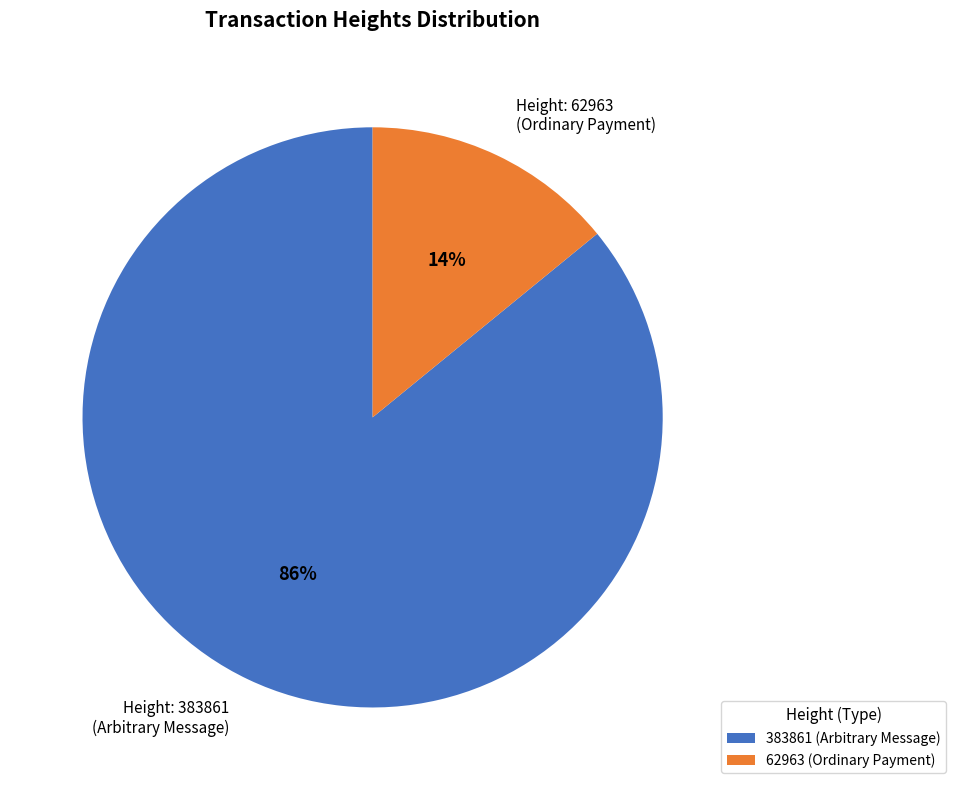

What percentage is the 62963 slice, to the nearest percent?

14%